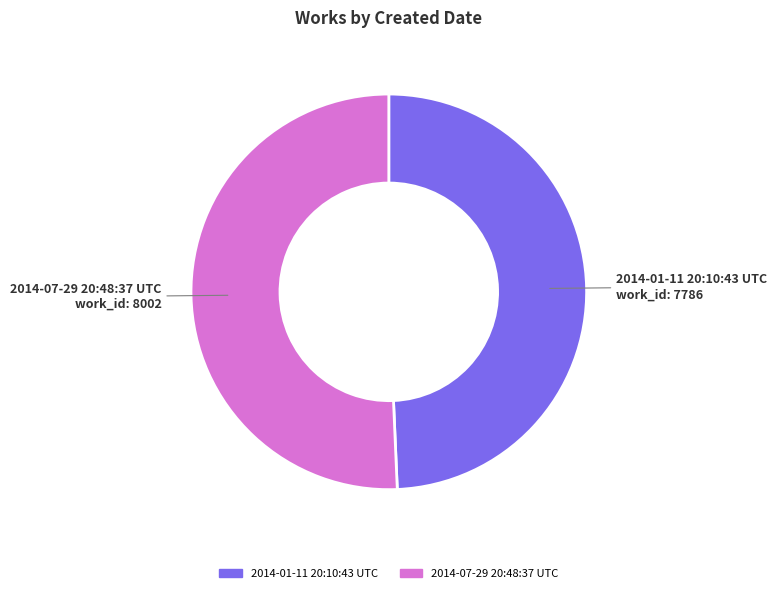

Which category has the biggest portion of the pie?

2014-07-29 20:48:37 UTC